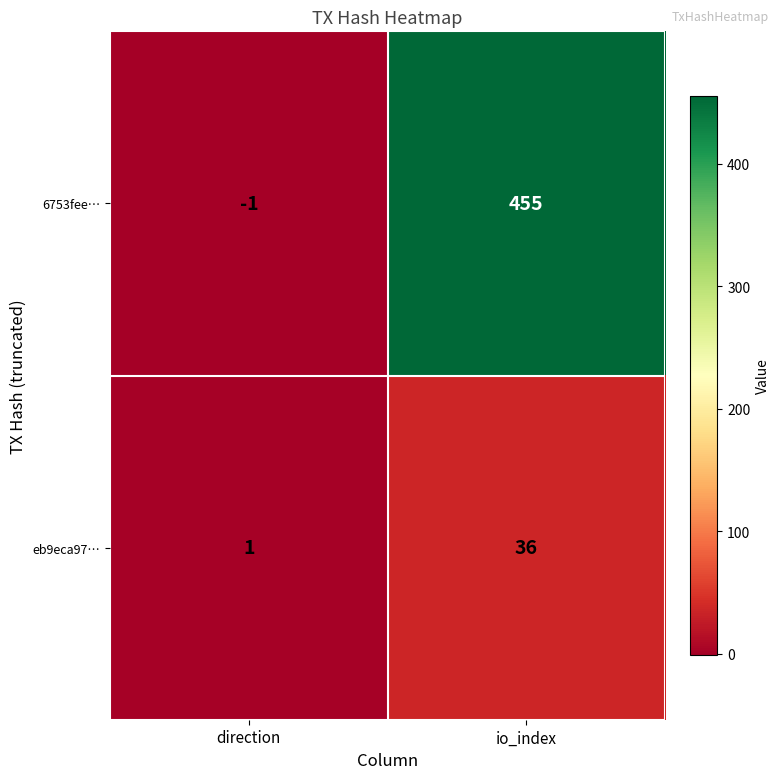

Reading right to left, extract all data points from this chart.

6753fee…: 455	-1
eb9eca97…: 36	1